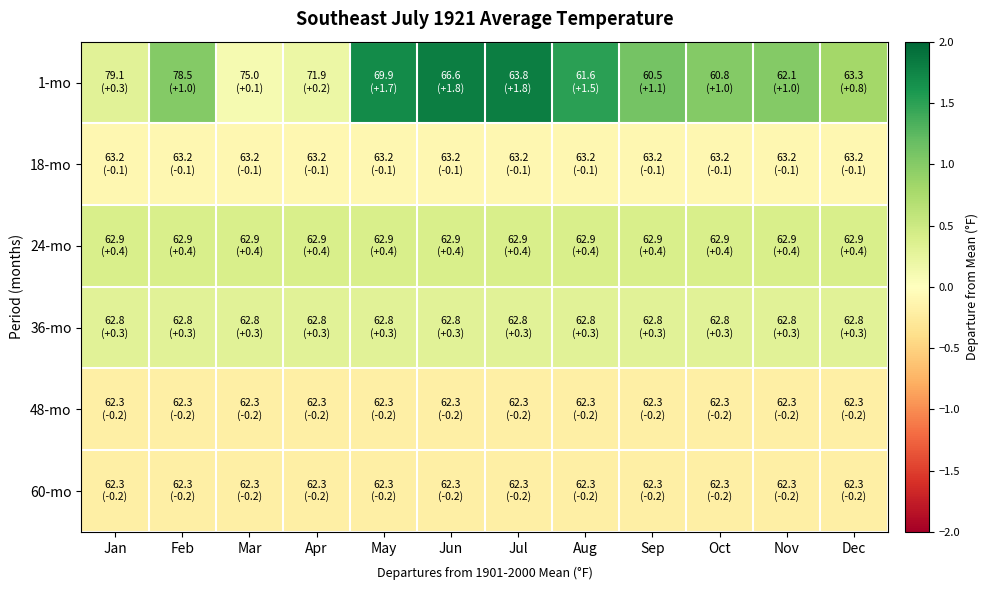

At which category does the chart reach its minimum across all series?

Jan